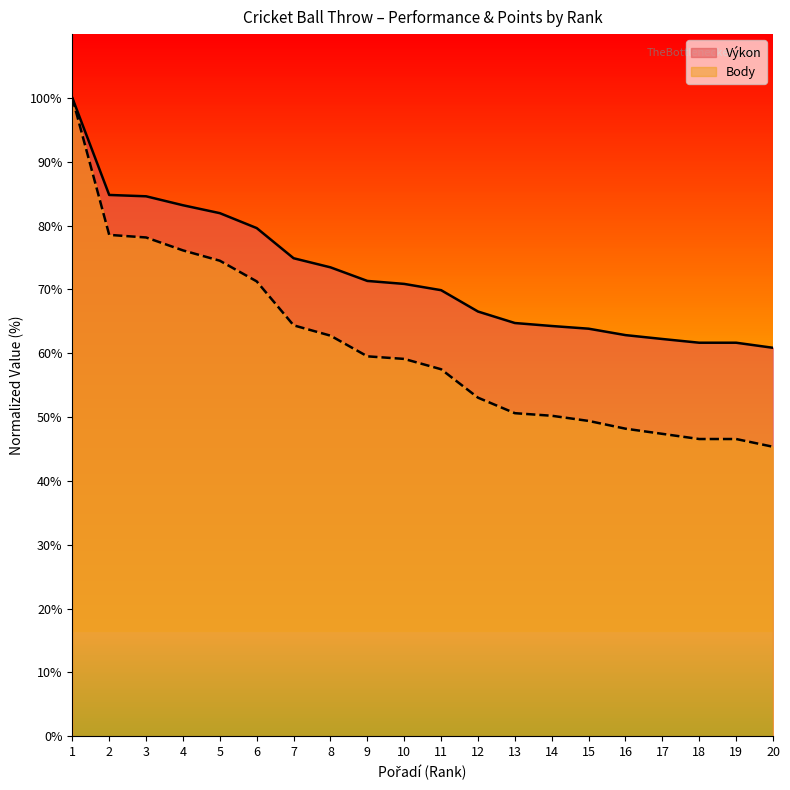

What is the difference between the second highest and minimum values in the Výkon series?

23.9